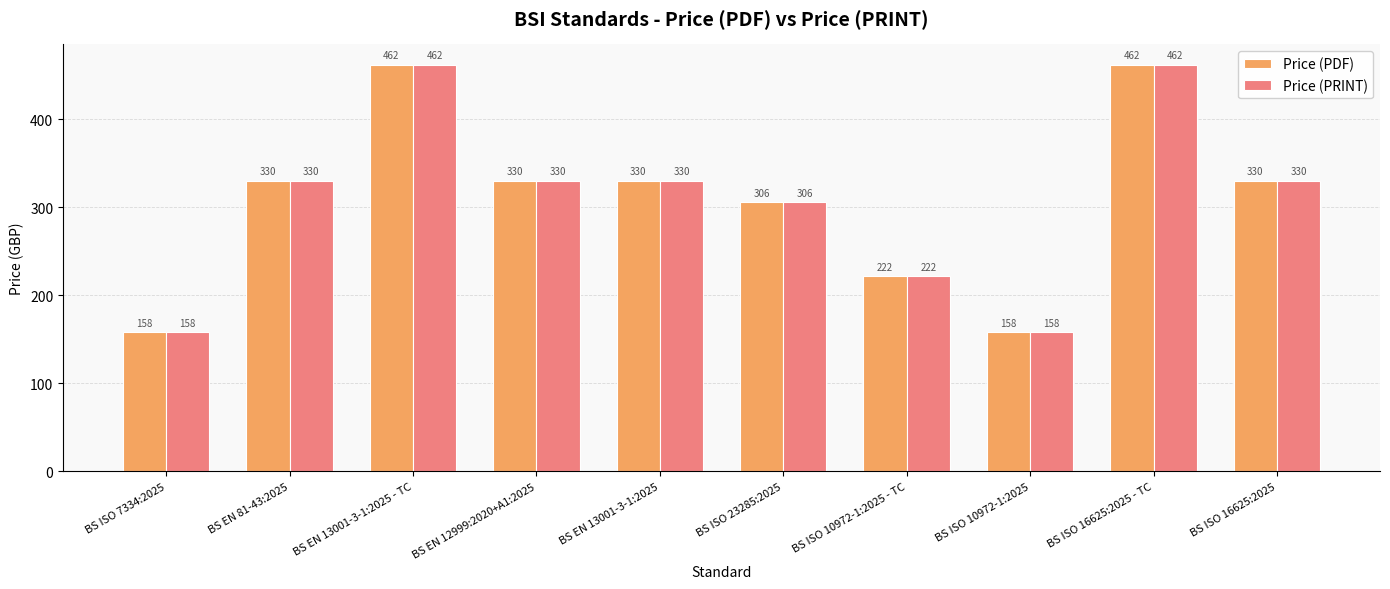

How many data points does each series have?

10